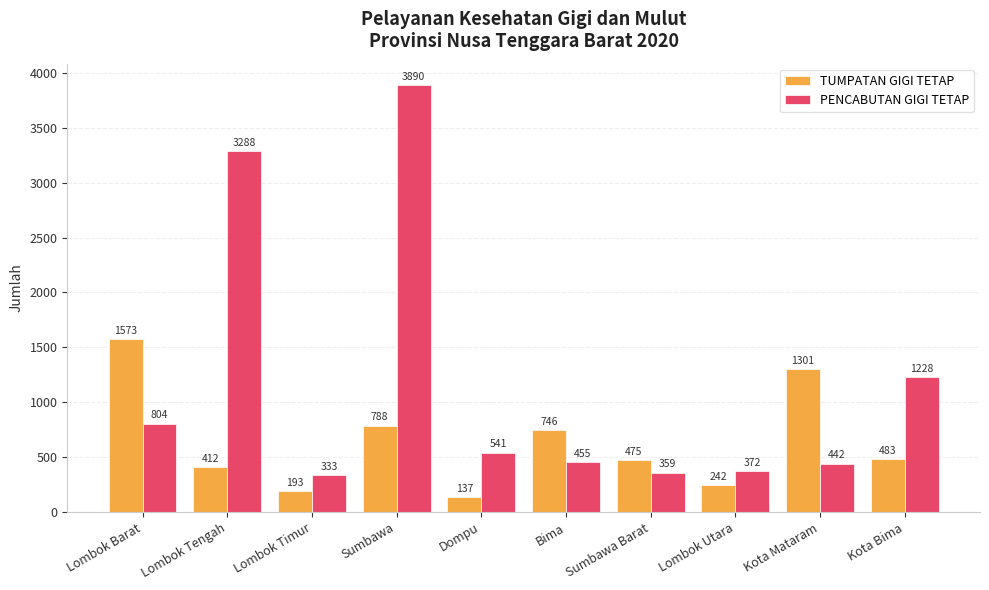

Count the number of data series in this chart.

2